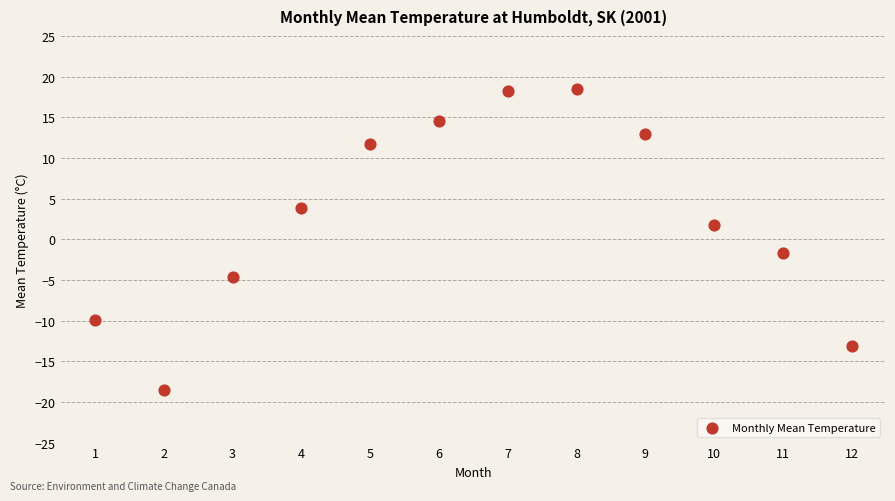

What is the average X value?

6.5